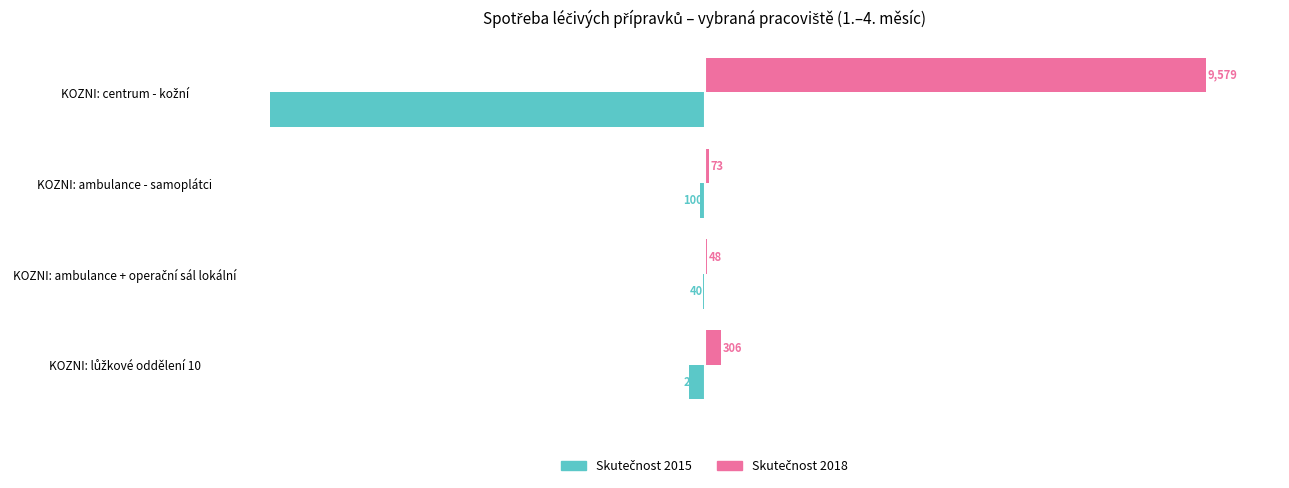

At how many categories does at least one series exceed 2378?

1